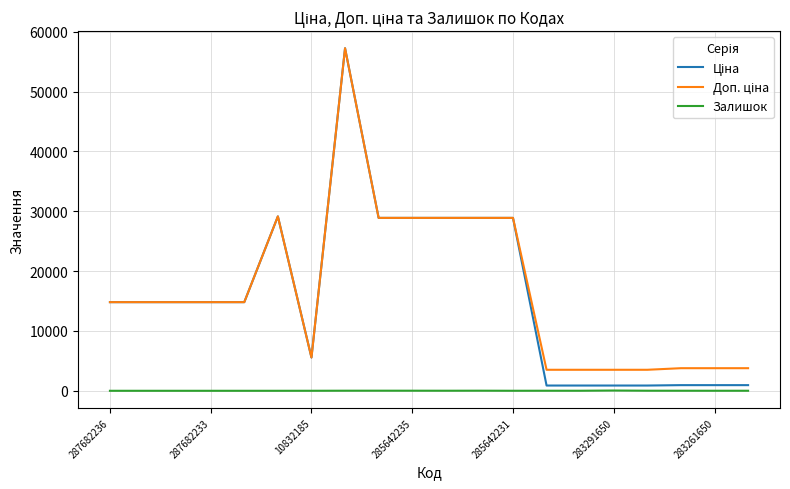

At how many categories does at least one series exceed 44686?

1